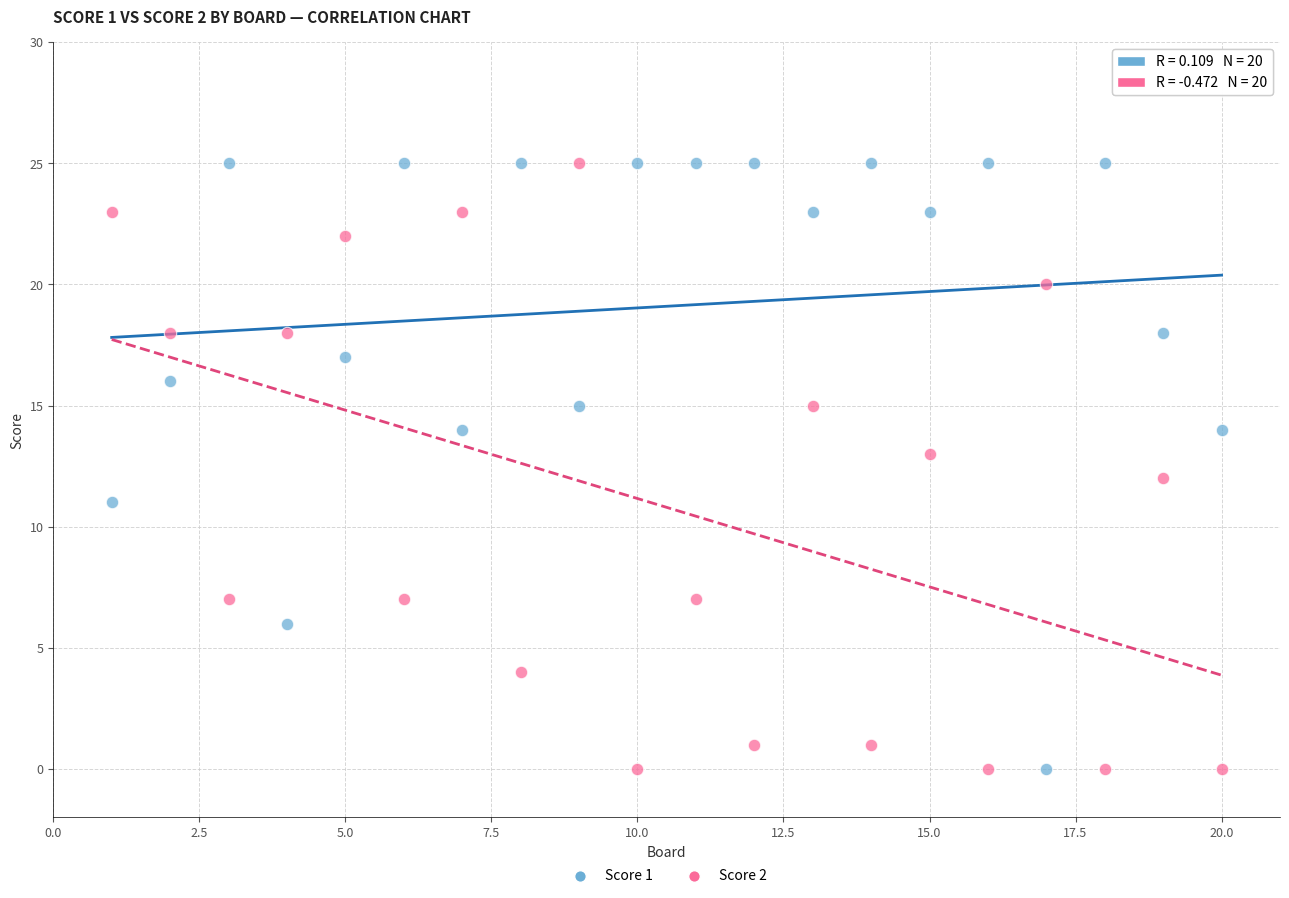

Across all data points, what is the range of X values (max minus min)?

19